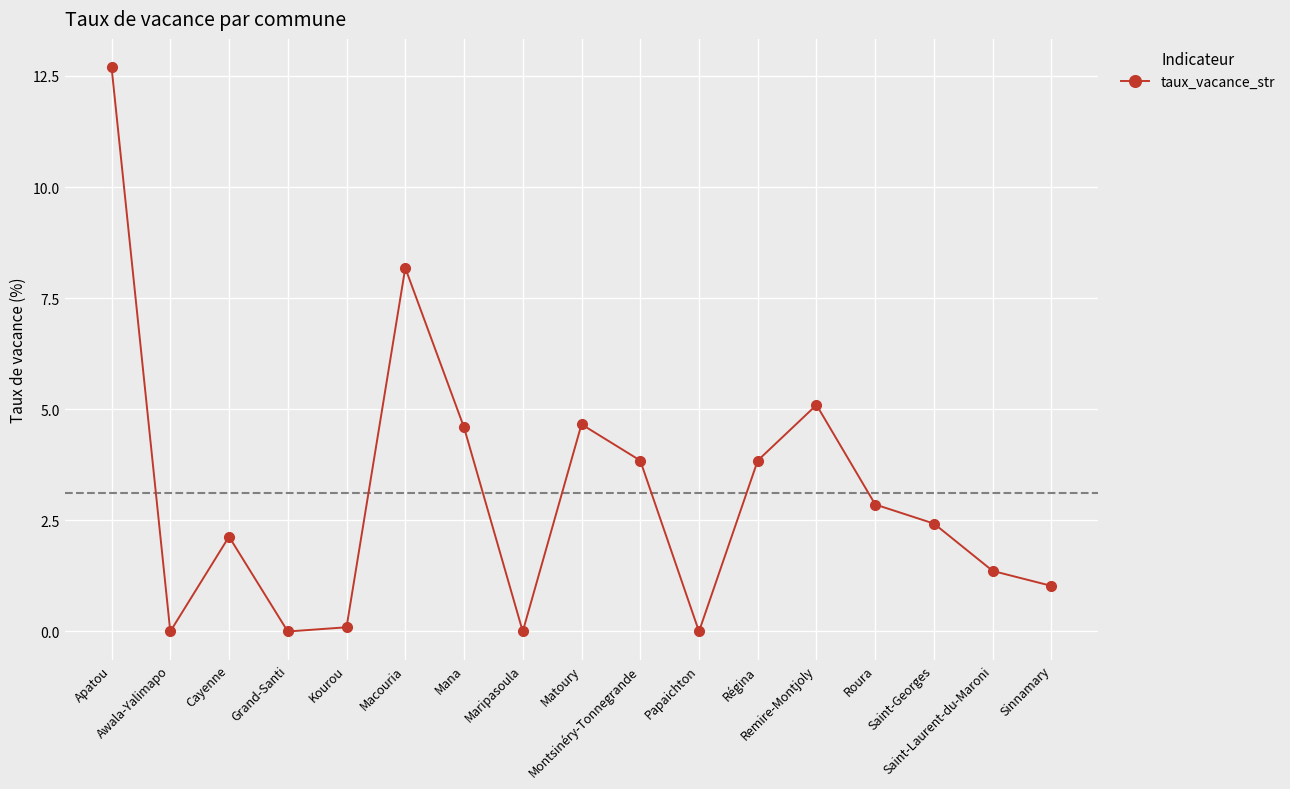

What is the difference between the second highest and minimum values?

8.2